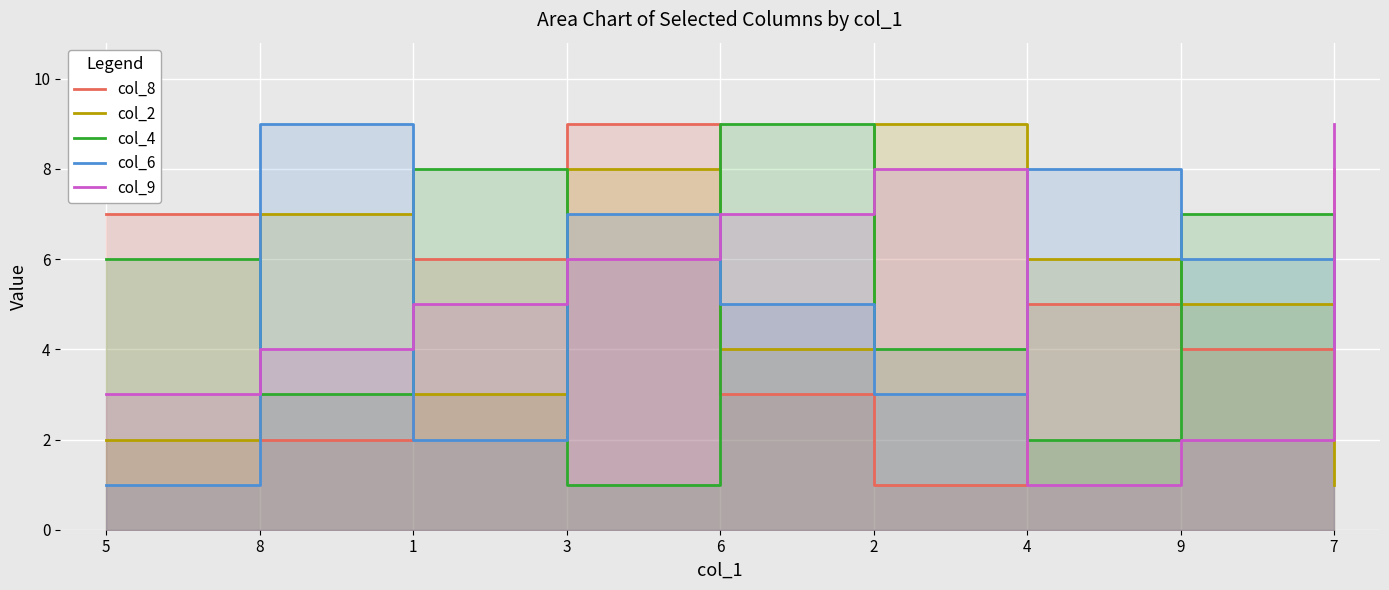

At how many categories does at least one series exceed 1?

9